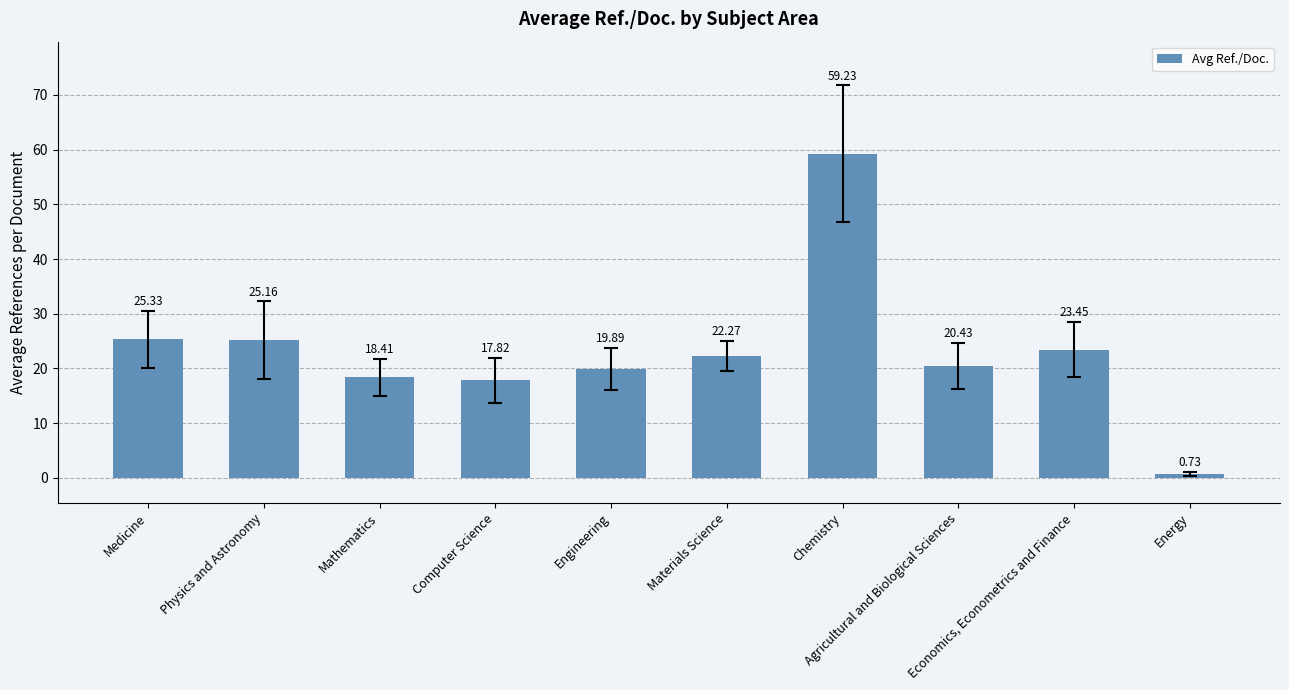

True or false: the data shows 23.4 at Economics, Econometrics and Finance.

True